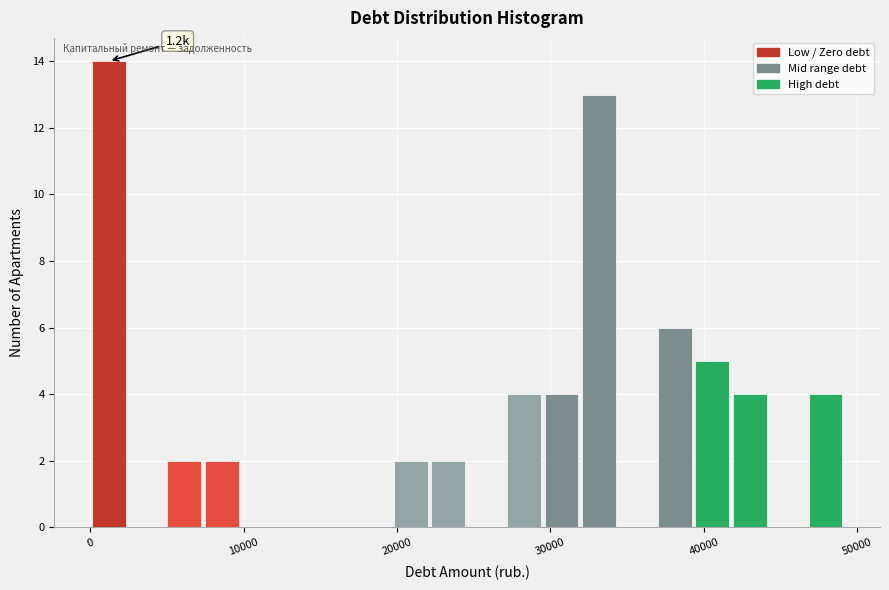

Around what value on the x-axis is the tallest bar? Give the approximate position of its centre, as read against the axis.

1000